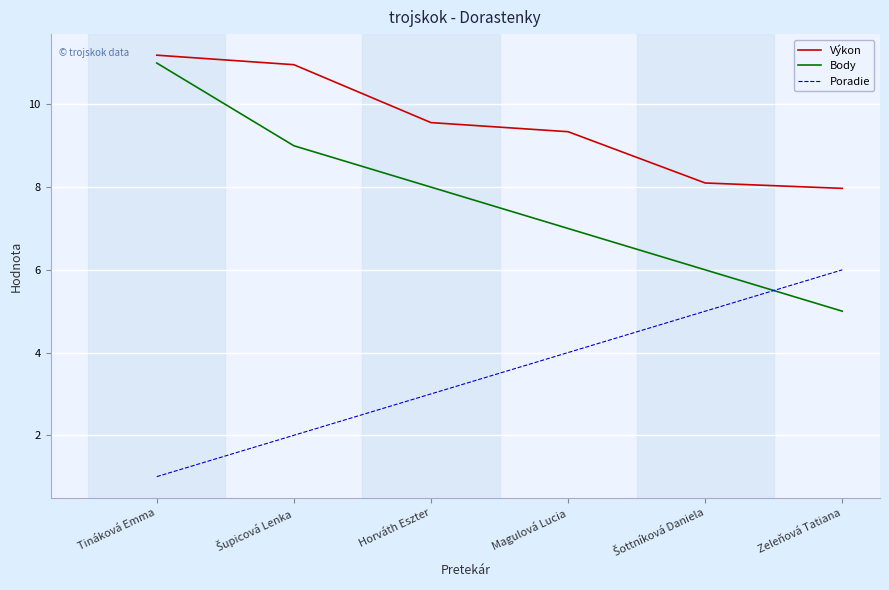

The value of Poradie at Zeleňová Tatiana is 6.0. True or false?

True